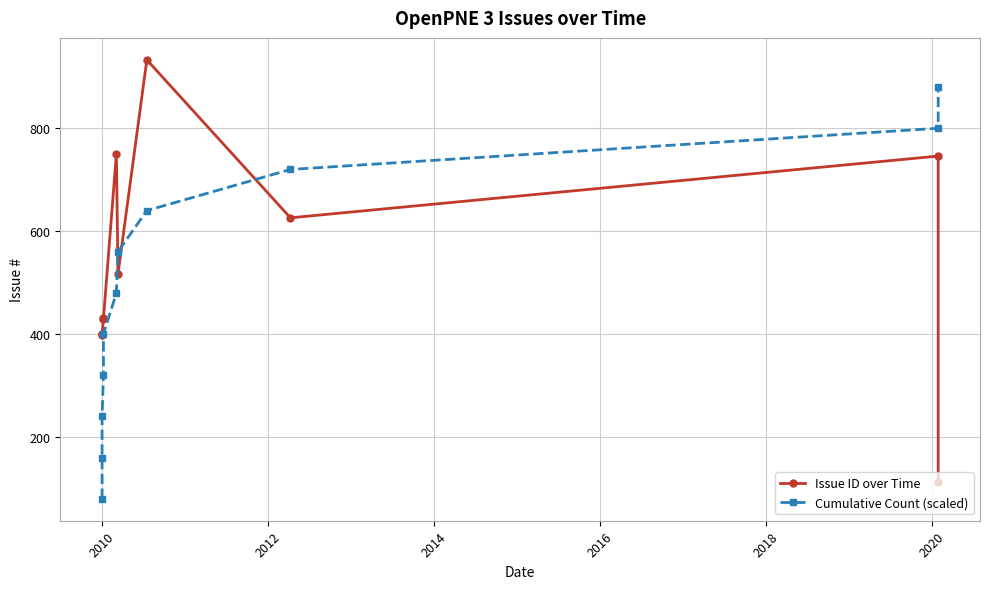

The value of Cumulative Count (scaled) at 2010 is 160. True or false?

True